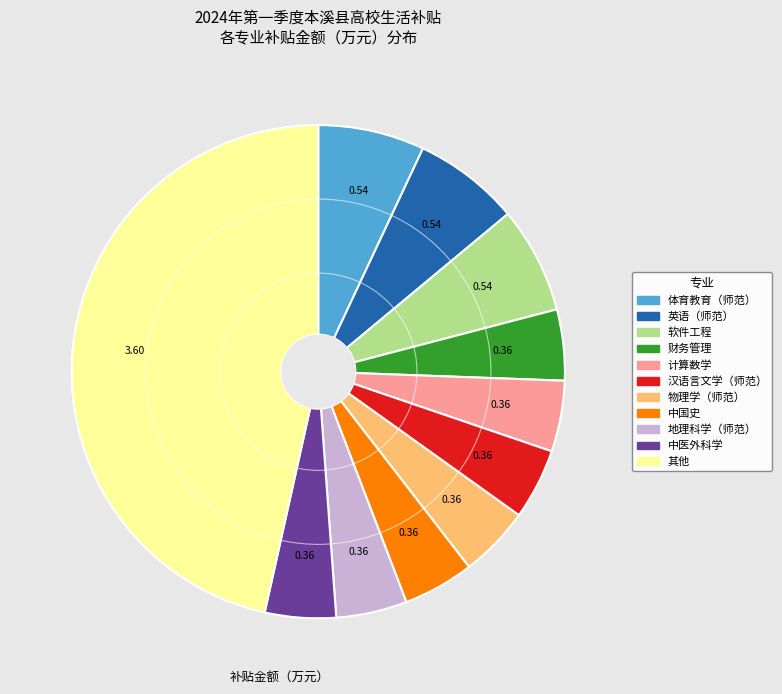

Does any single category account for the majority?

No